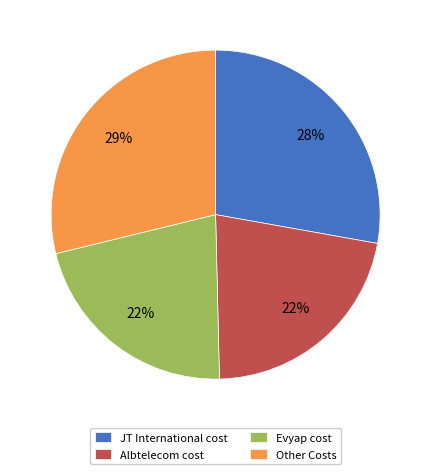

Which category has the biggest portion of the pie?

Other Costs